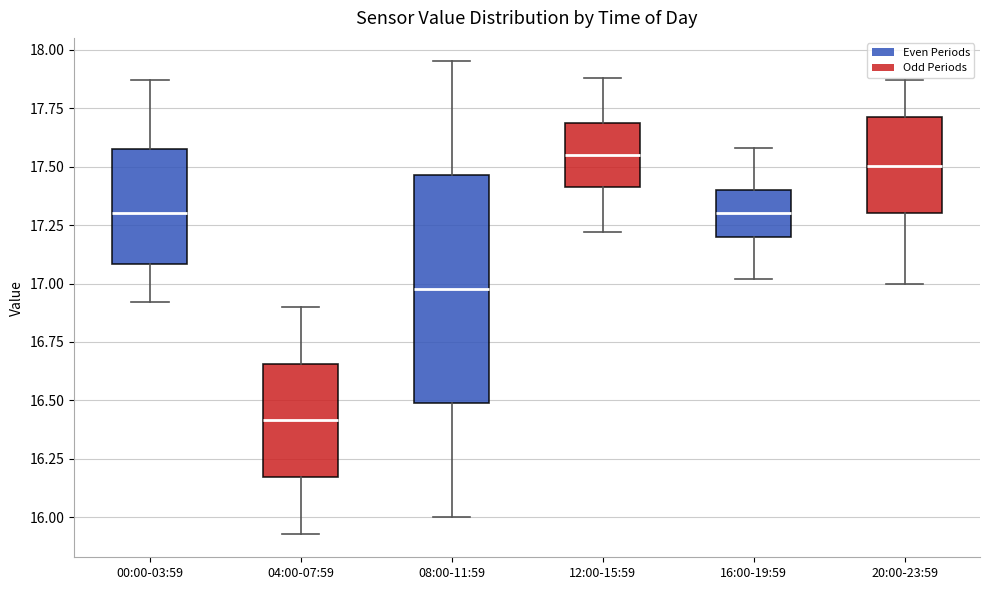

Where does the lower whisker of the box for 00:00-03:59 end on the y-axis? The values are not printed on the chart, so give them approximately, as read against the axis.

16.90